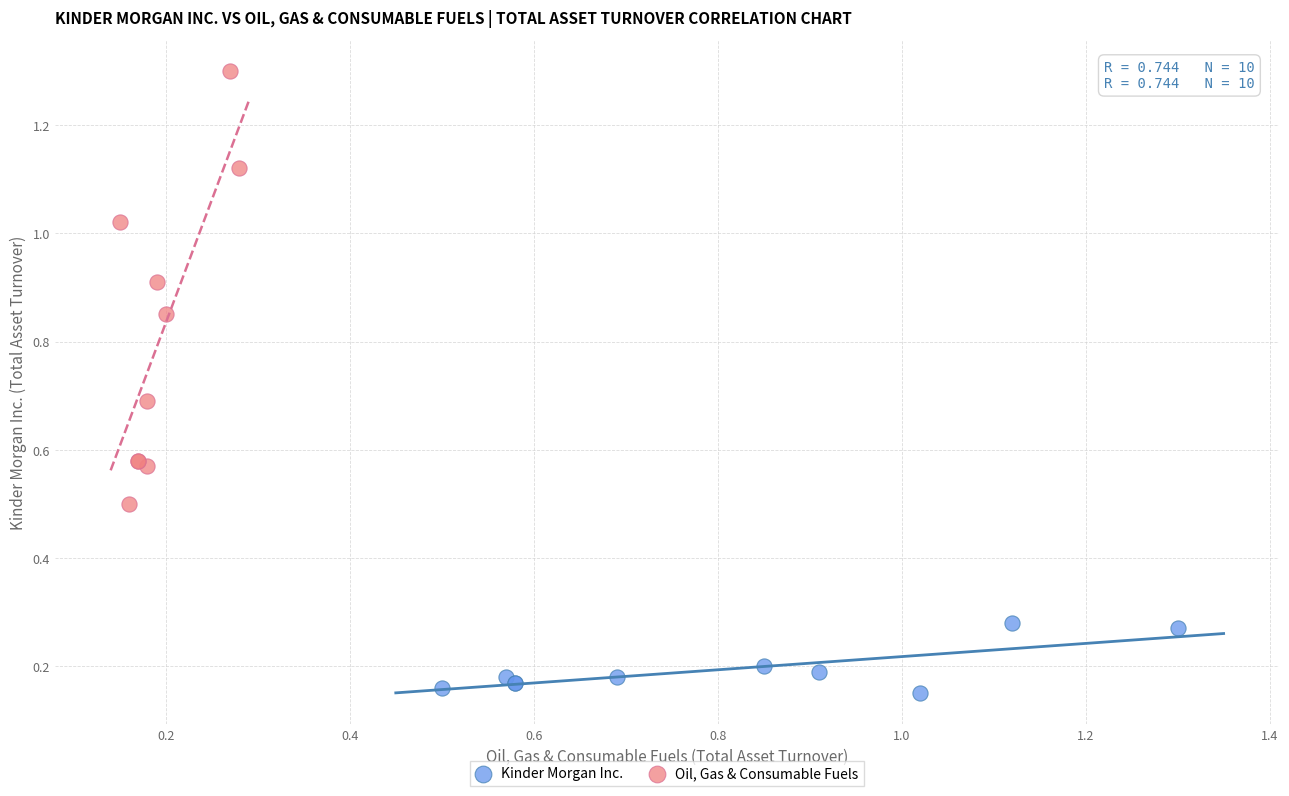

Which series reaches the minimum Y coordinate?

Kinder Morgan Inc.